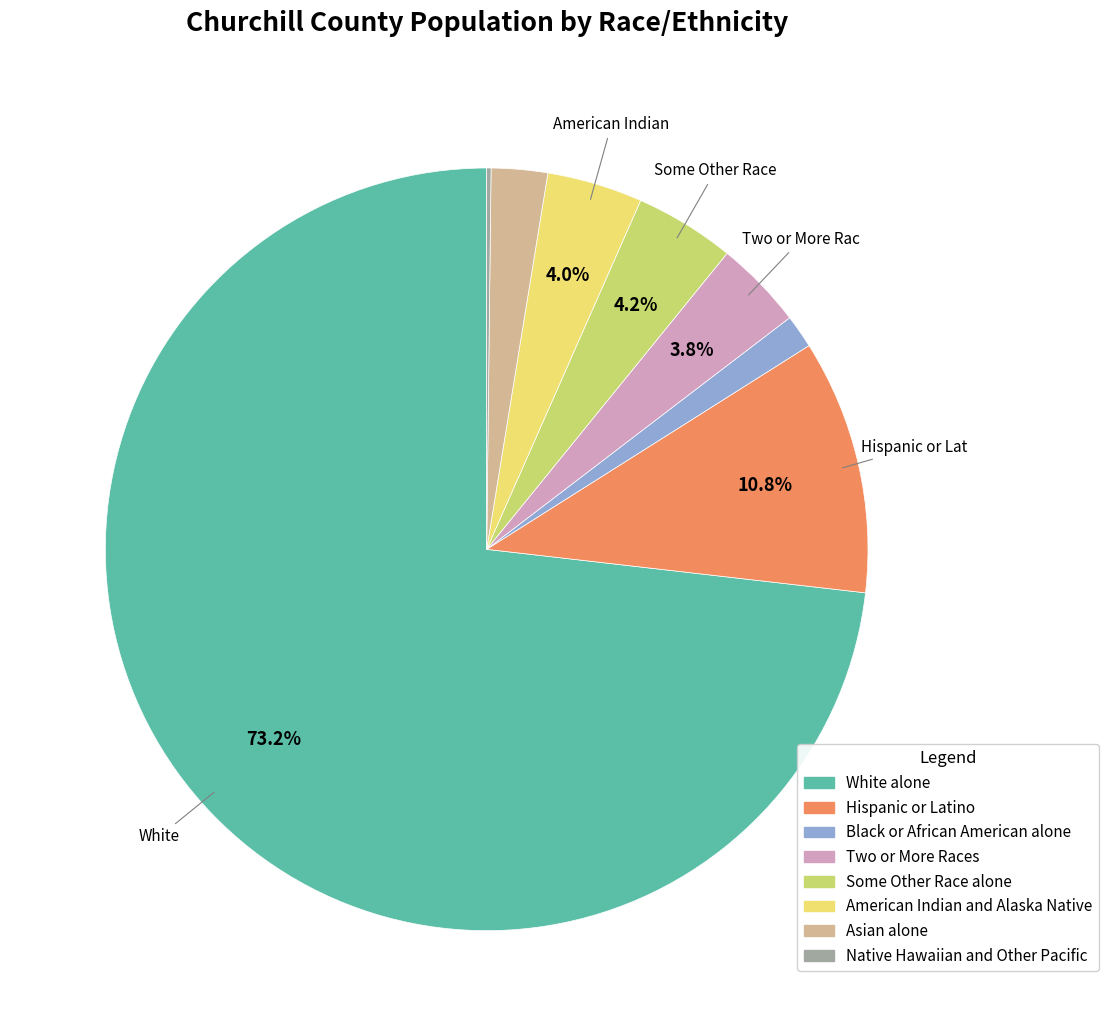

Which category has the biggest portion of the pie?

White alone